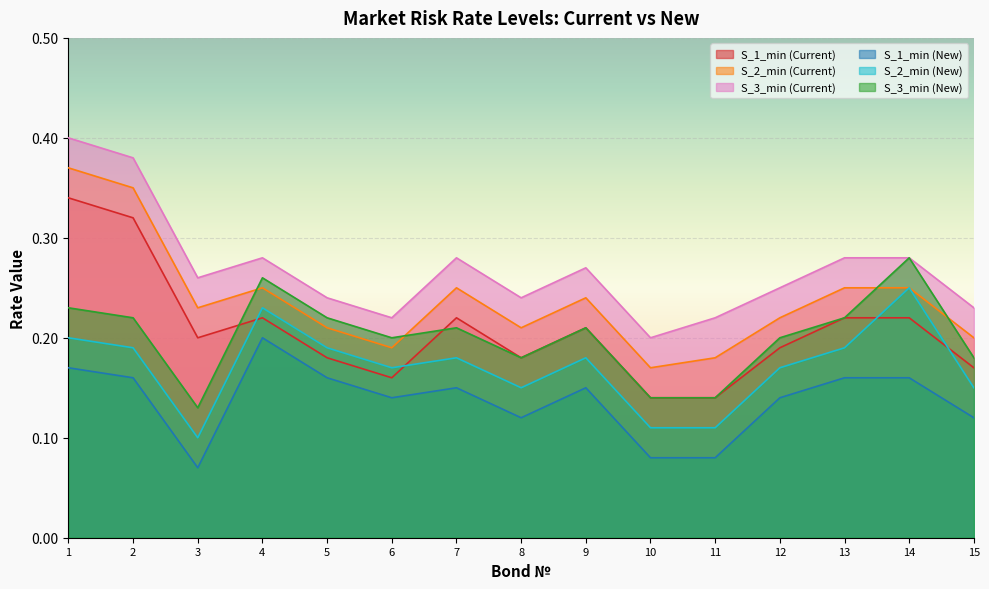

Between which two adjacent categories do S_2_min (New) and S_1_min (Current) first intersect?

3 and 4